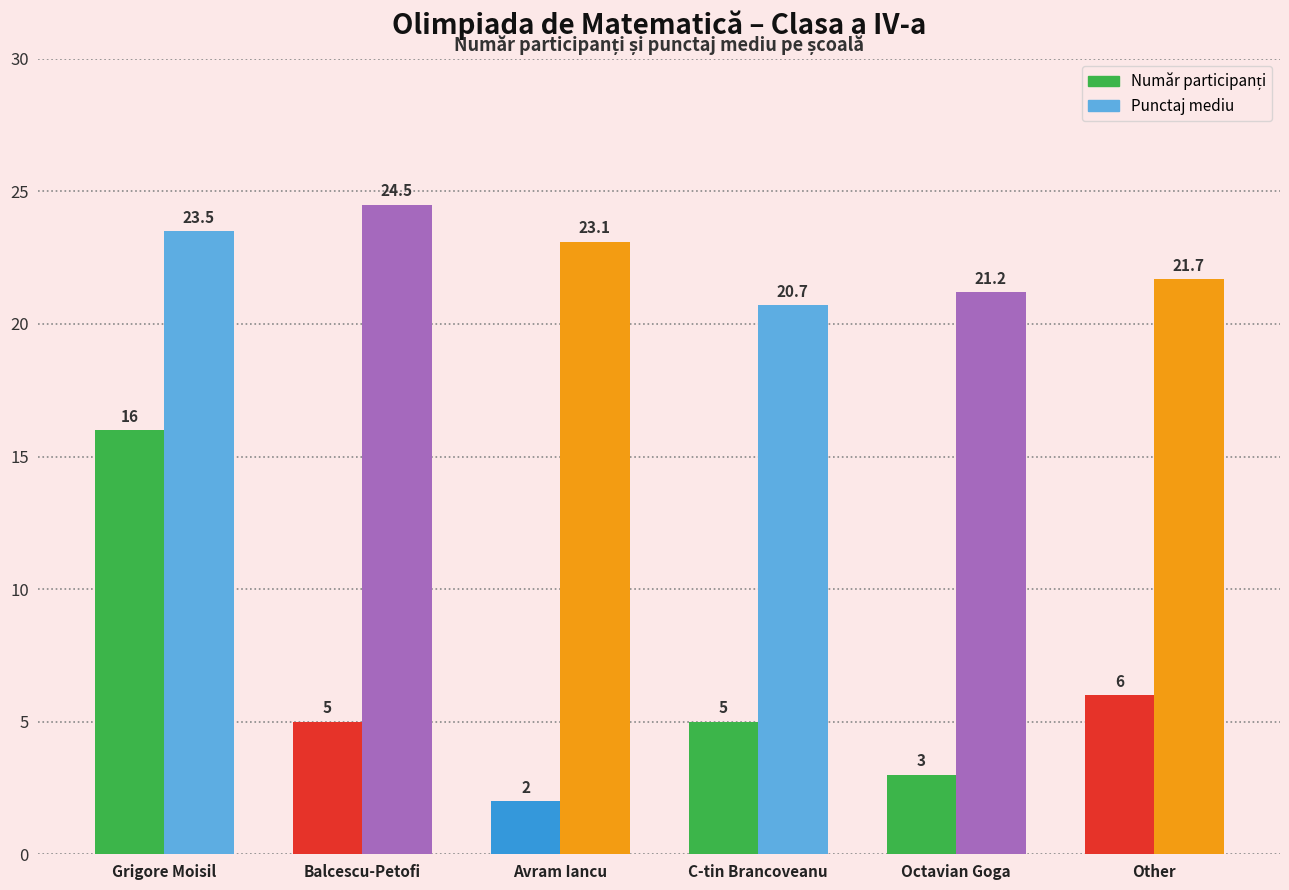

How many bars are there in each group?

2